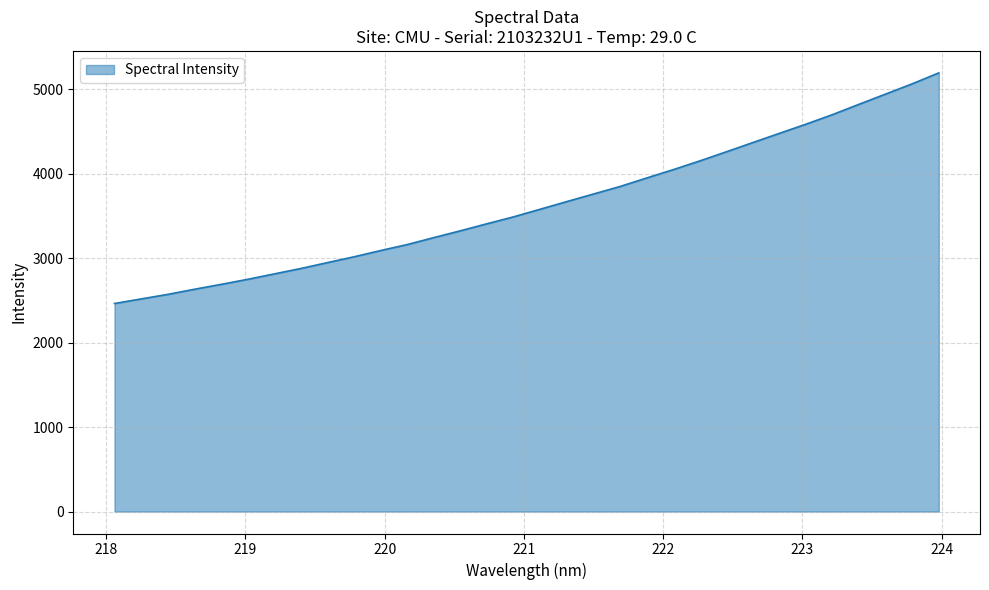

What is the smallest value displayed?

2462.7